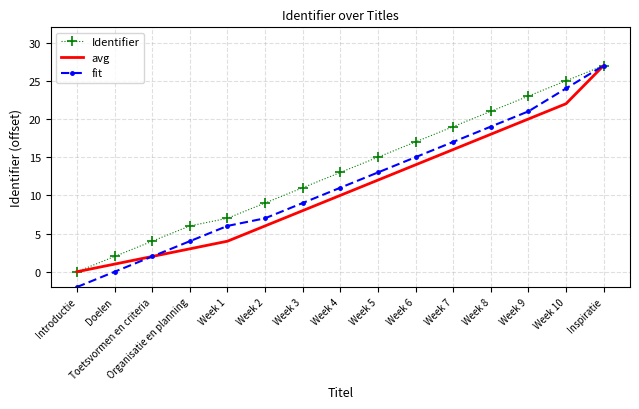

Reading left to right, extract all data points from this chart.

Identifier: Introductie=0	Doelen=2	Toetsvormen en criteria=4	Organisatie en planning=6	Week 1=7	Week 2=9	Week 3=11	Week 4=13	Week 5=15	Week 6=17	Week 7=19	Week 8=21	Week 9=23	Week 10=25	Inspiratie=27
avg: Introductie=0	Doelen=1	Toetsvormen en criteria=2	Organisatie en planning=3	Week 1=4	Week 2=6	Week 3=8	Week 4=10	Week 5=12	Week 6=14	Week 7=16	Week 8=18	Week 9=20	Week 10=22	Inspiratie=27
fit: Introductie=-2	Doelen=0	Toetsvormen en criteria=2	Organisatie en planning=4	Week 1=6	Week 2=7	Week 3=9	Week 4=11	Week 5=13	Week 6=15	Week 7=17	Week 8=19	Week 9=21	Week 10=24	Inspiratie=27